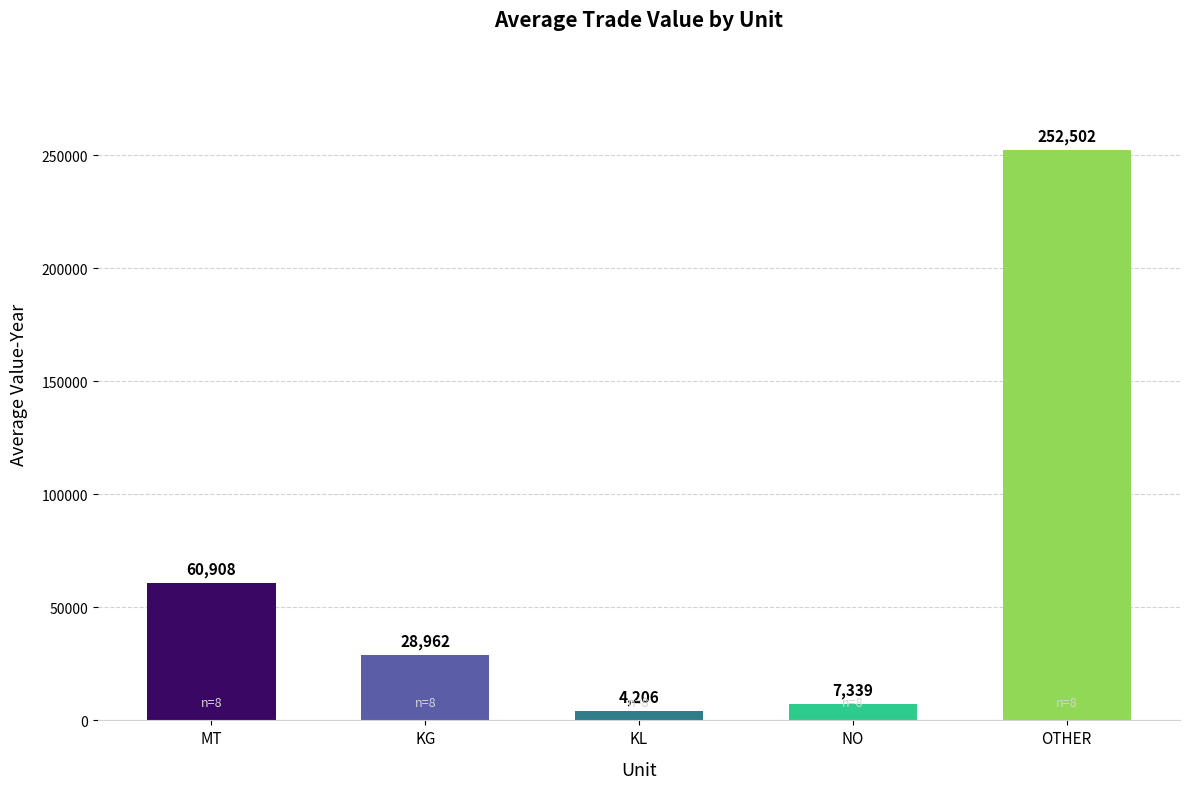

Reading right to left, list all the values displayed in this chart.

252502	7339	4206	28962	60908